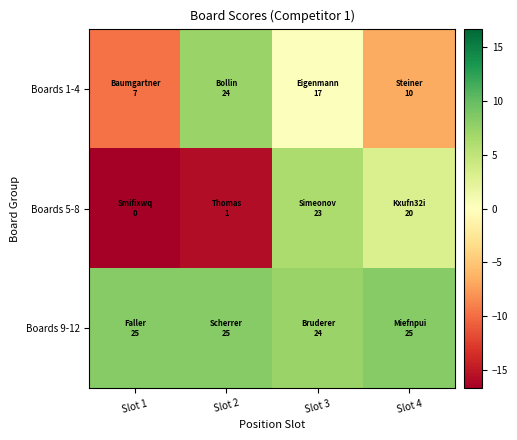

What is the total value across all series at Slot 1?

-18.2